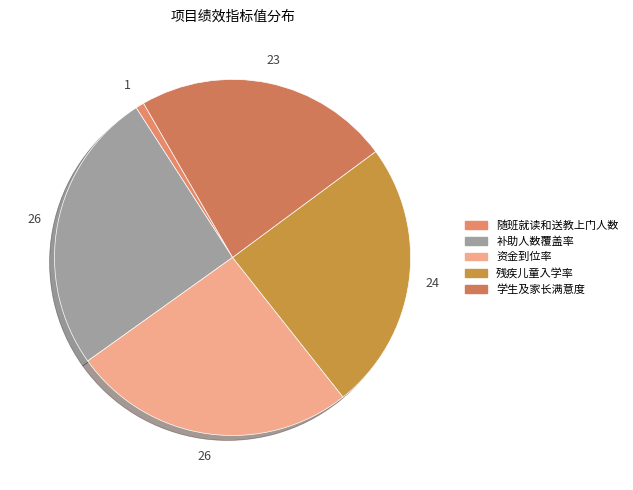

How many slices are in this pie chart?

5